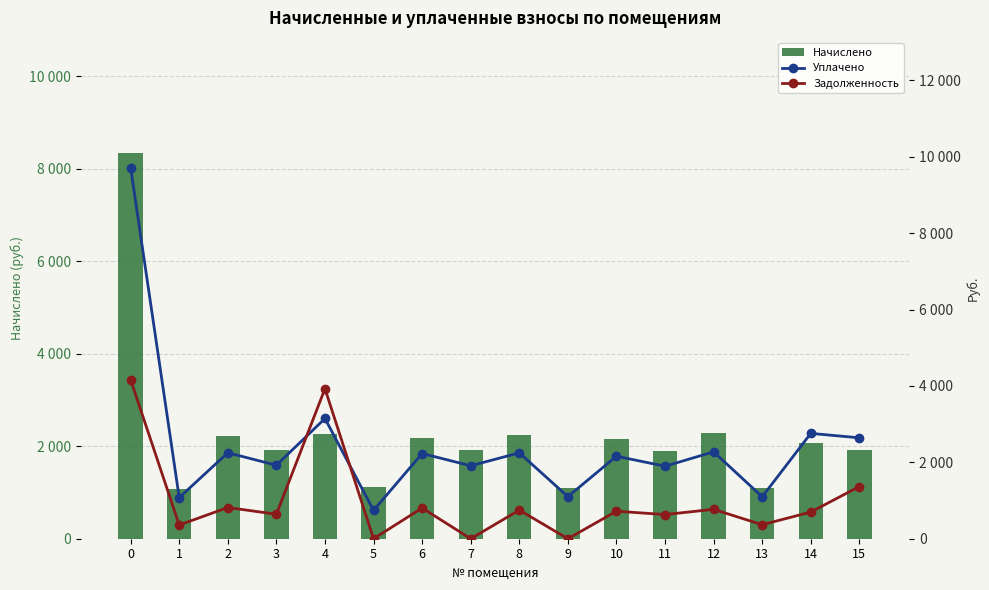

The value of Начислено at 7 is 741.0. True or false?

False